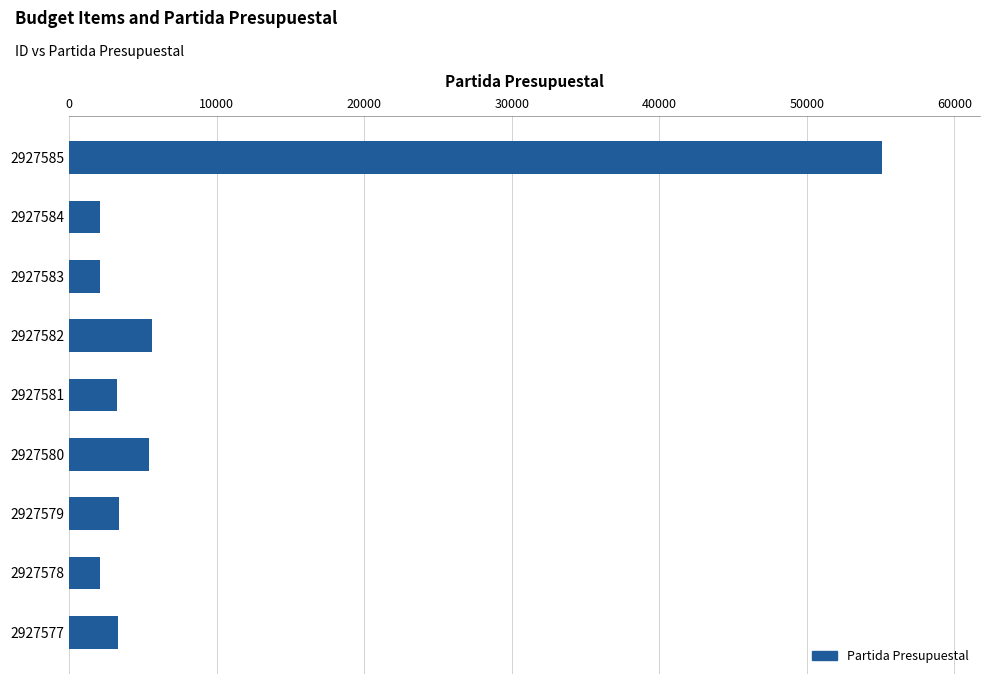

Where is the data nearest to the value 28616?

2927582